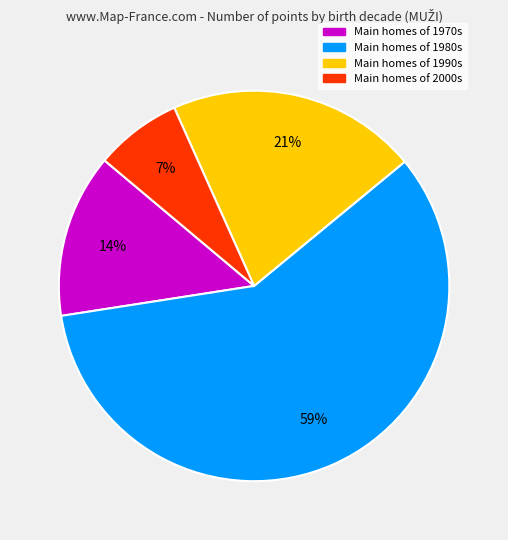

To the nearest percent, what is the difference between the largest and smallest slice percentages?

51%